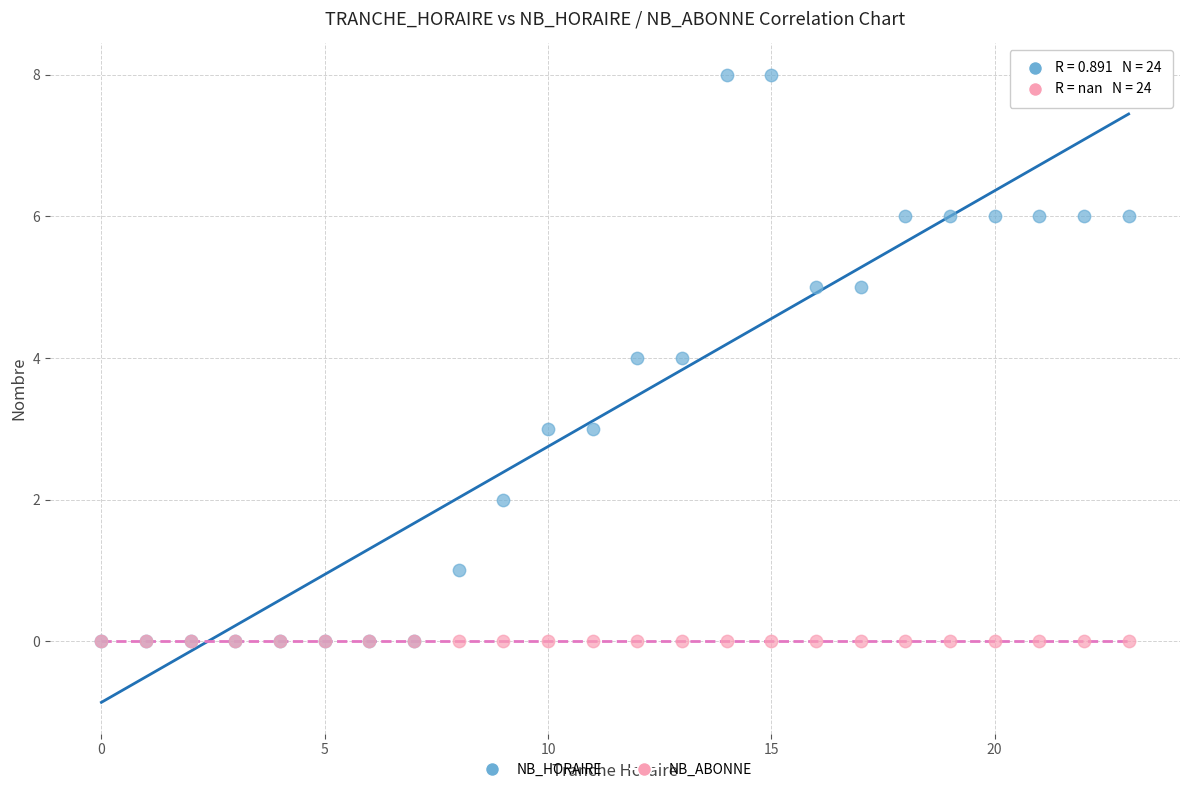

What are all the series names shown in the legend?

NB_HORAIRE, NB_ABONNE